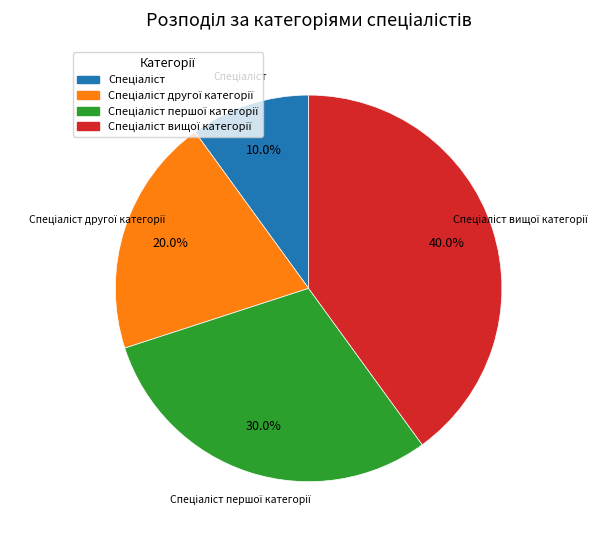

Count the number of slices in the pie.

4